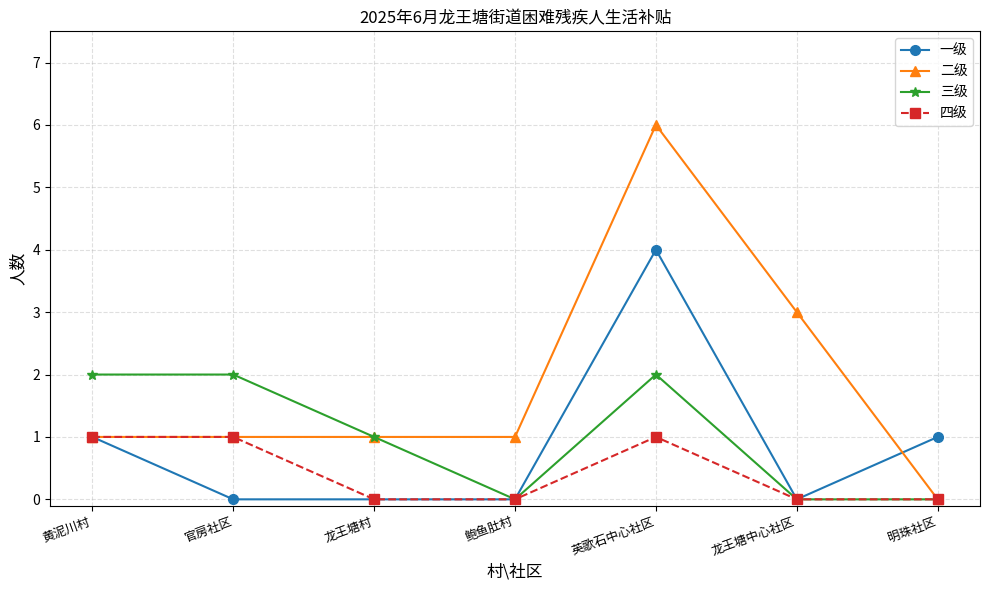

Is this an area chart (filled region under the line)?

No